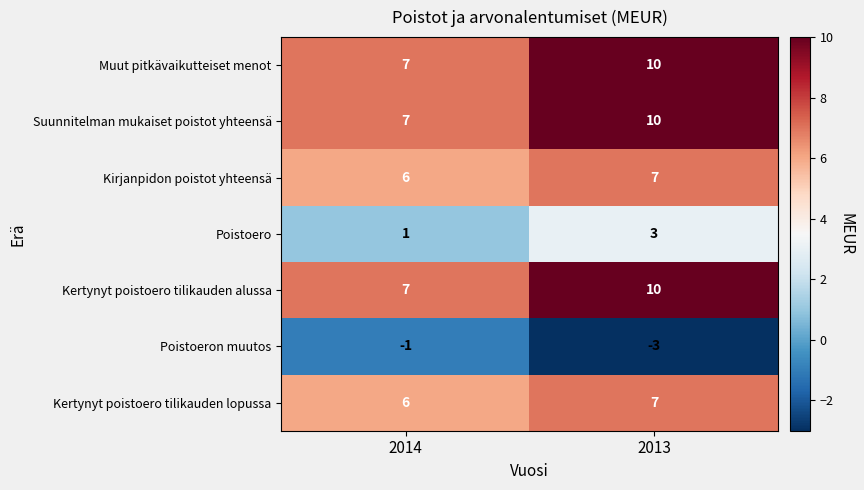

What is the spread (max minus min) of values at 2014?

8